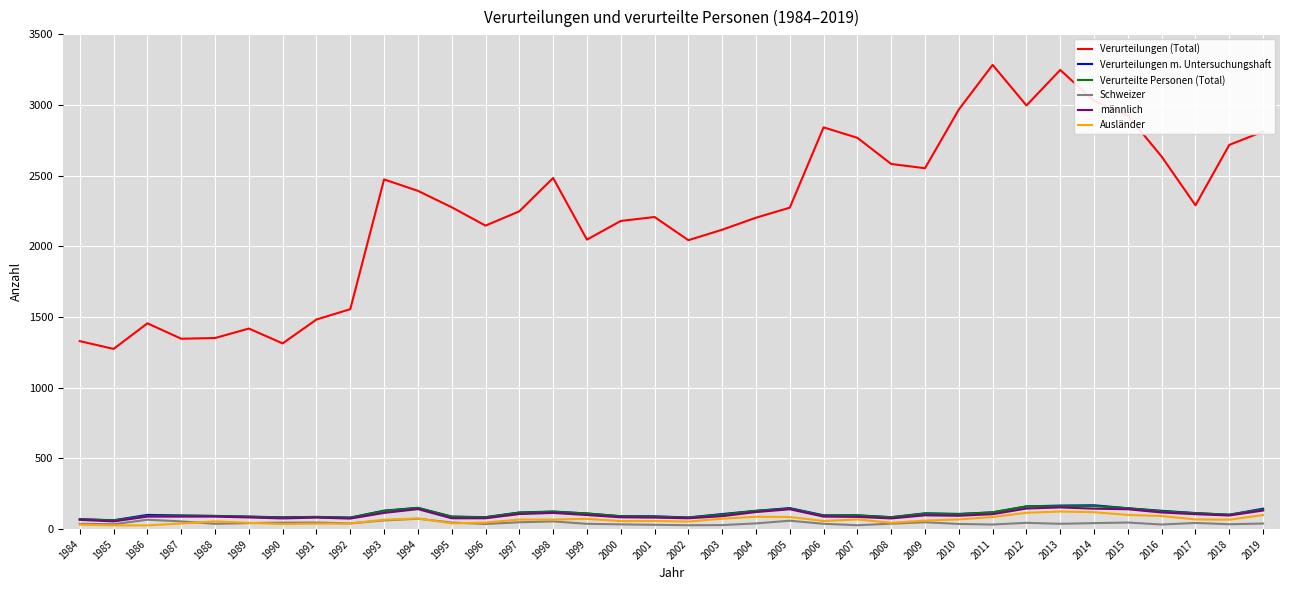

What is the average value of the Verurteilungen m. Untersuchungshaft series?

111